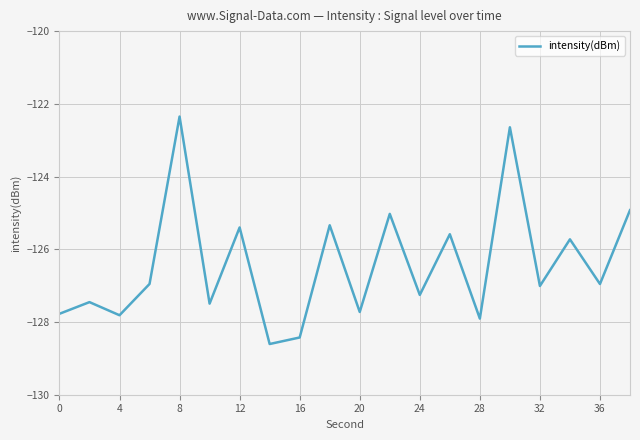

What is the maximum value shown in the chart?

-122.3